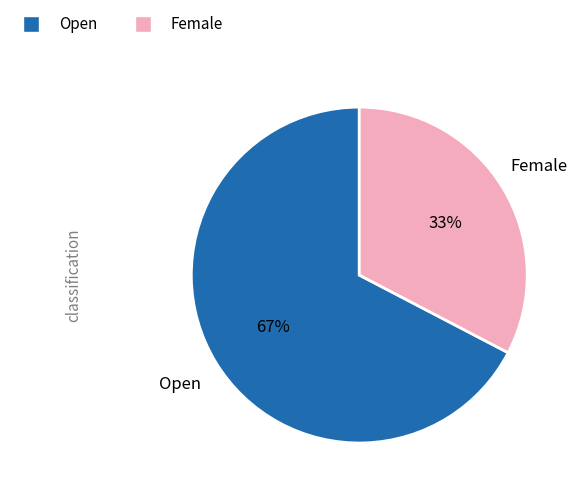

To the nearest percent, what portion does Open represent?

67%